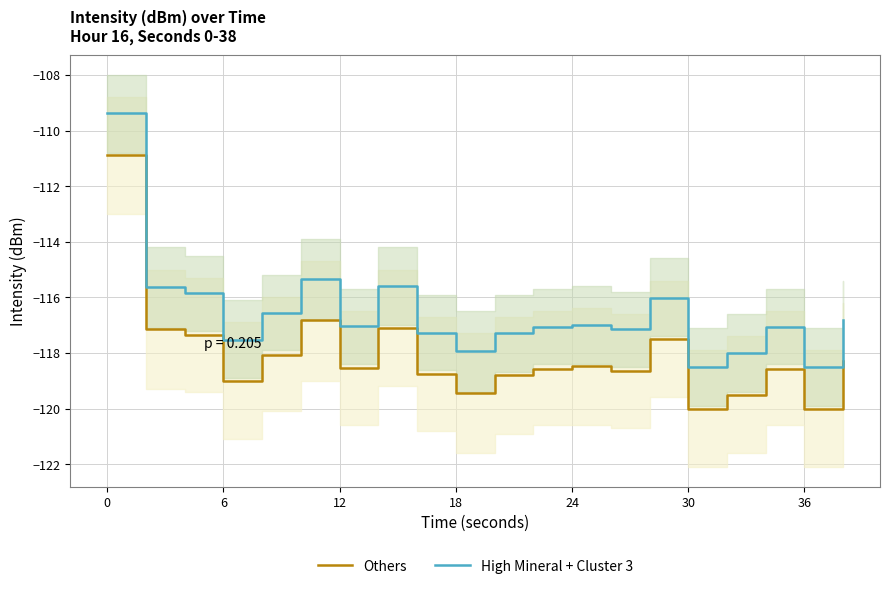

What is the difference between the maximum and second lowest values in the Others series?

9.1